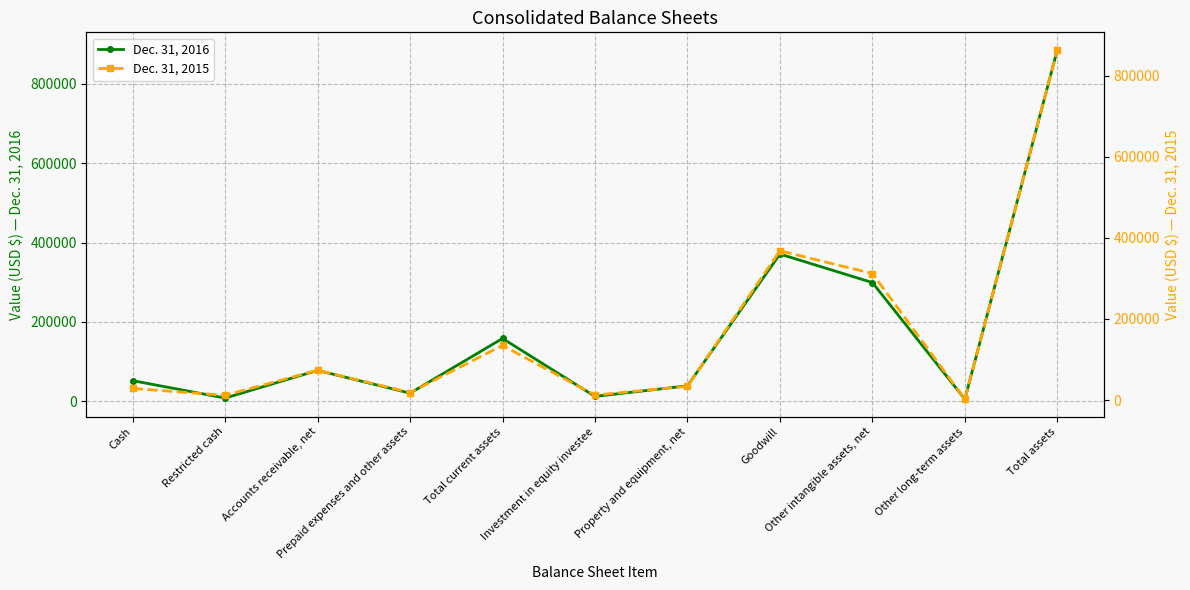

What is the difference between the maximum and minimum values in the Dec. 31, 2016 series?

880357